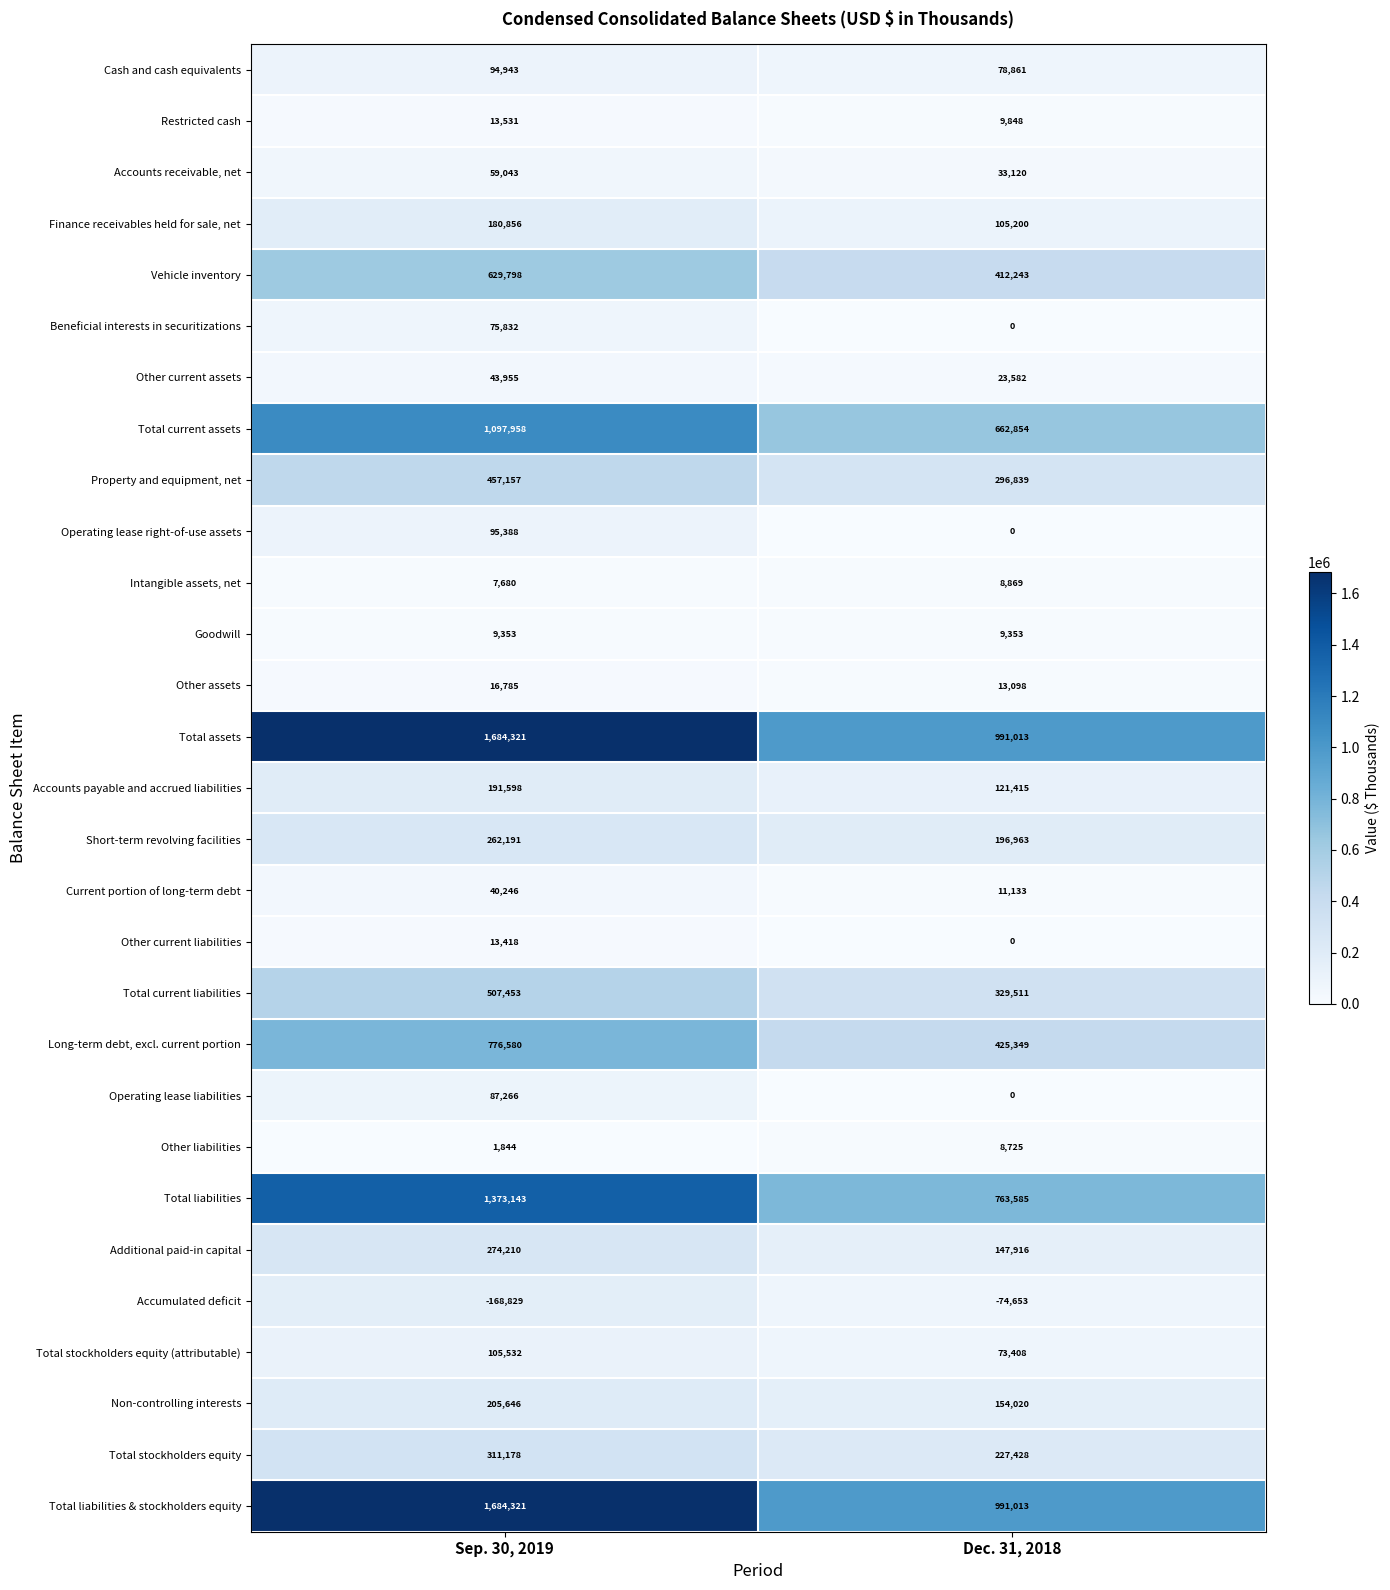

At which category is the sum across all series the highest?

Sep. 30, 2019